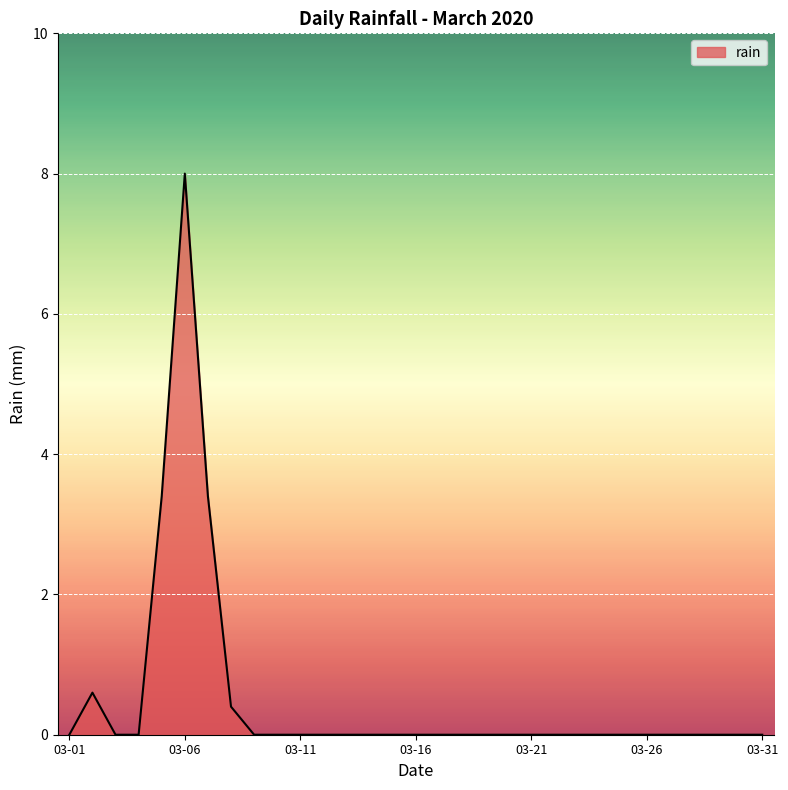

Reading left to right, extract all data points from this chart.

0.0	0.6	0.0	0.0	3.4	8.0	3.4	0.4	0.0	0.0	0.0	0.0	0.0	0.0	0.0	0.0	0.0	0.0	0.0	0.0	0.0	0.0	0.0	0.0	0.0	0.0	0.0	0.0	0.0	0.0	0.0